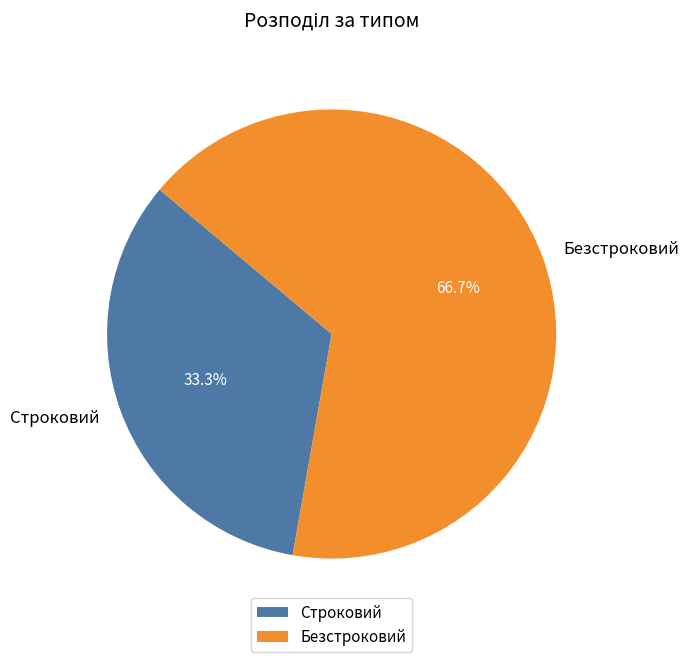

How many segments does this pie chart have?

2